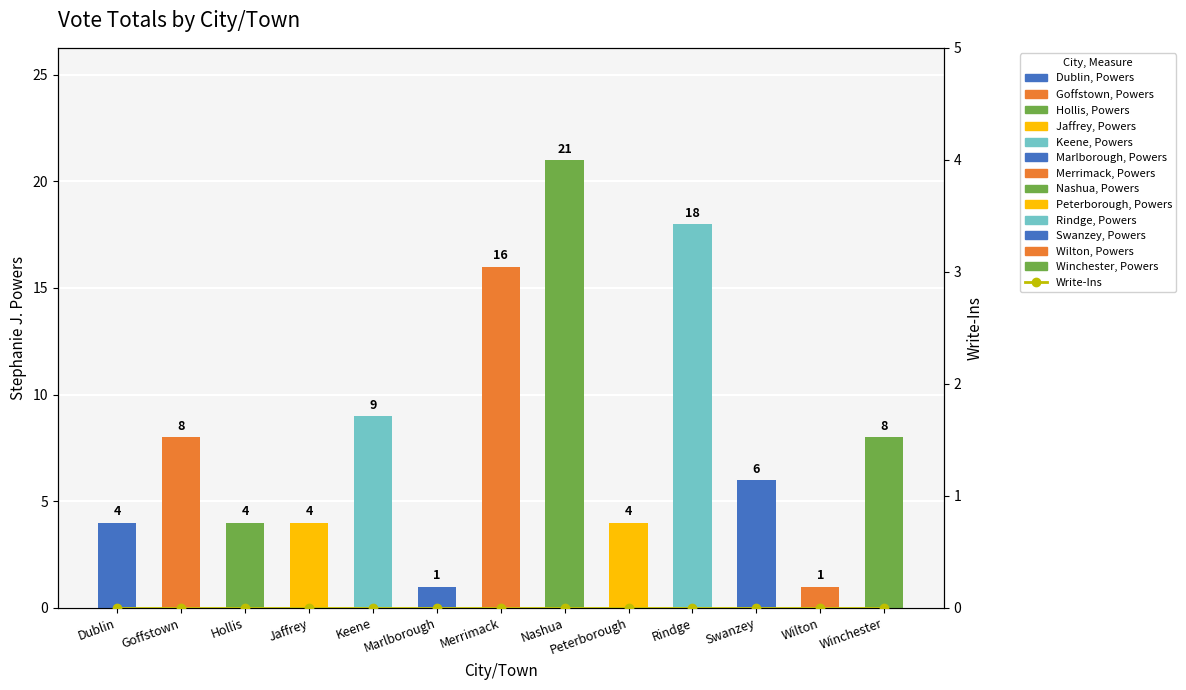

Which series has the largest range (max minus min)?

Stephanie J. Powers